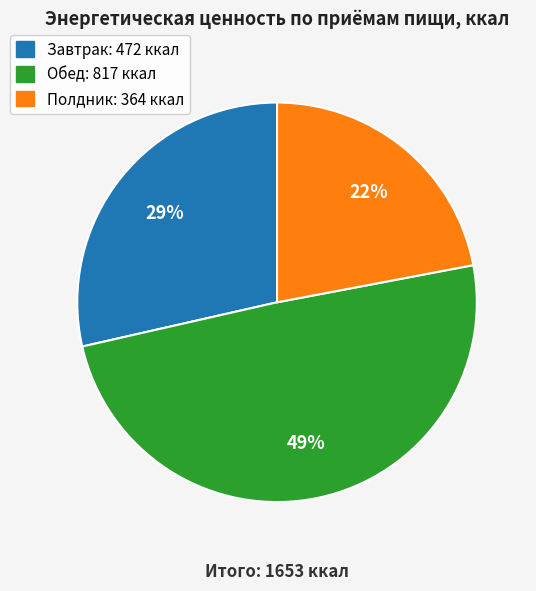

Which slice is the largest?

Обед